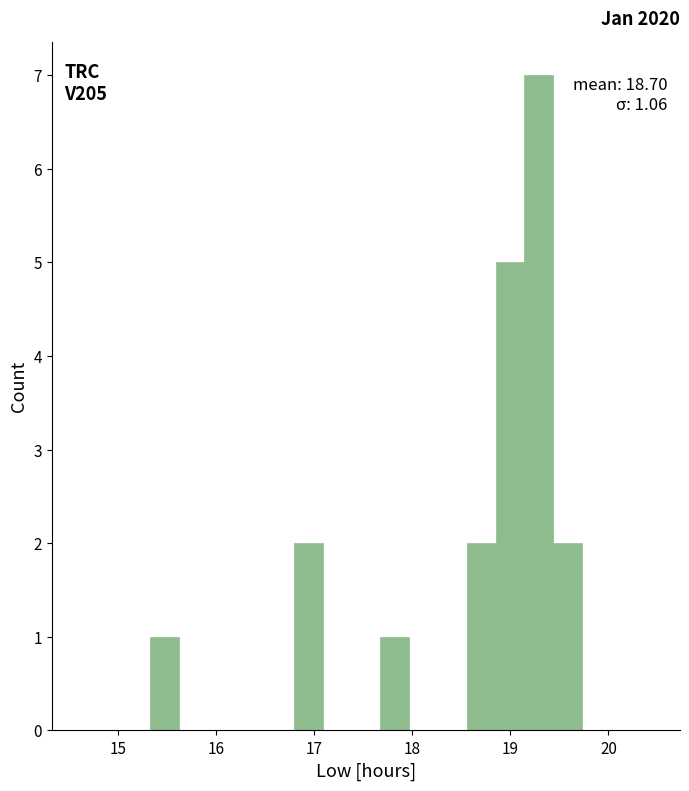

Read against the x-axis, roughly where is the centre of the tallest bar?

19.3